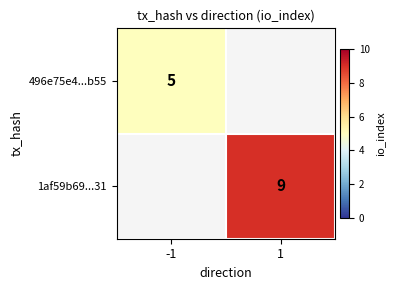

The 496e75e4...b55 series shows 8.2 at -1. True or false?

False